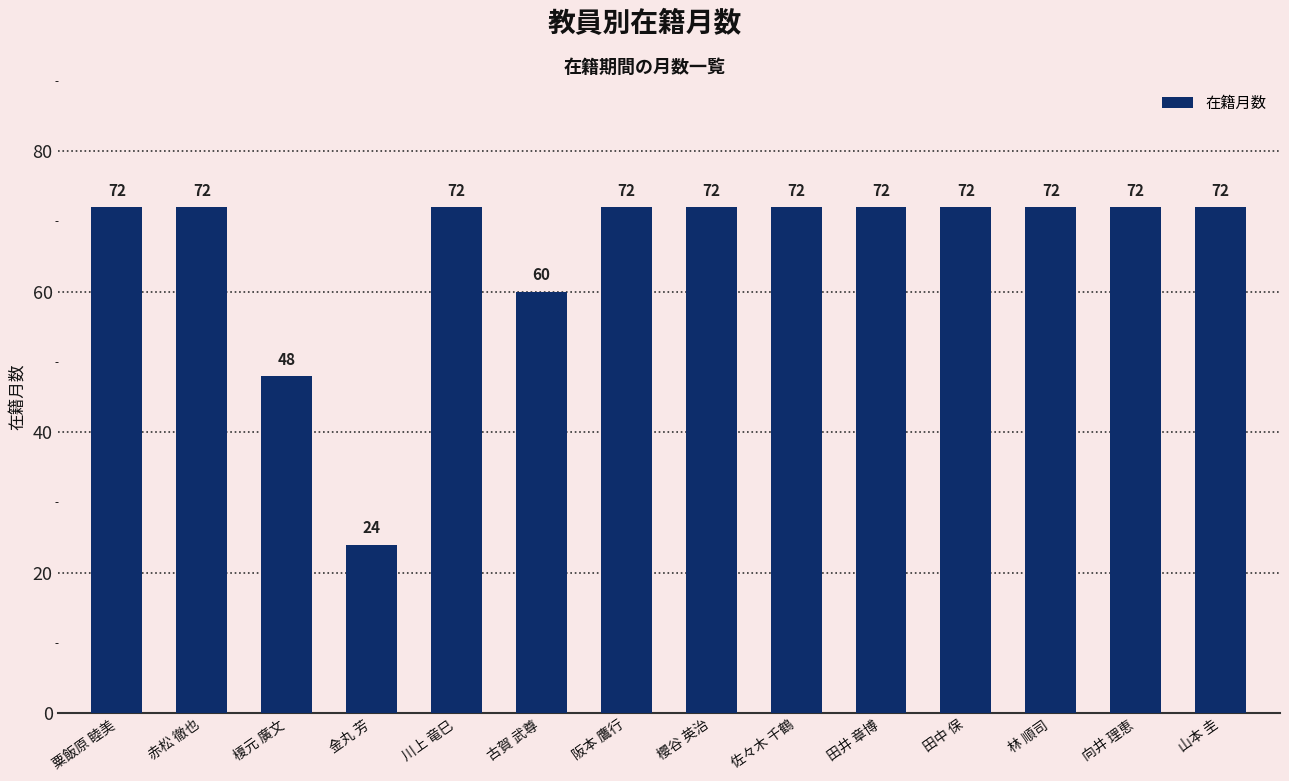

Reading right to left, list all the values displayed in this chart.

山本 圭=72	向井 理恵=72	林 順司=72	田中 保=72	田井 章博=72	佐々木 千鶴=72	櫻谷 英治=72	阪本 鷹行=72	古賀 武尊=60	川上 竜巳=72	金丸 芳=24	榎元 廣文=48	赤松 徹也=72	粟飯原 睦美=72